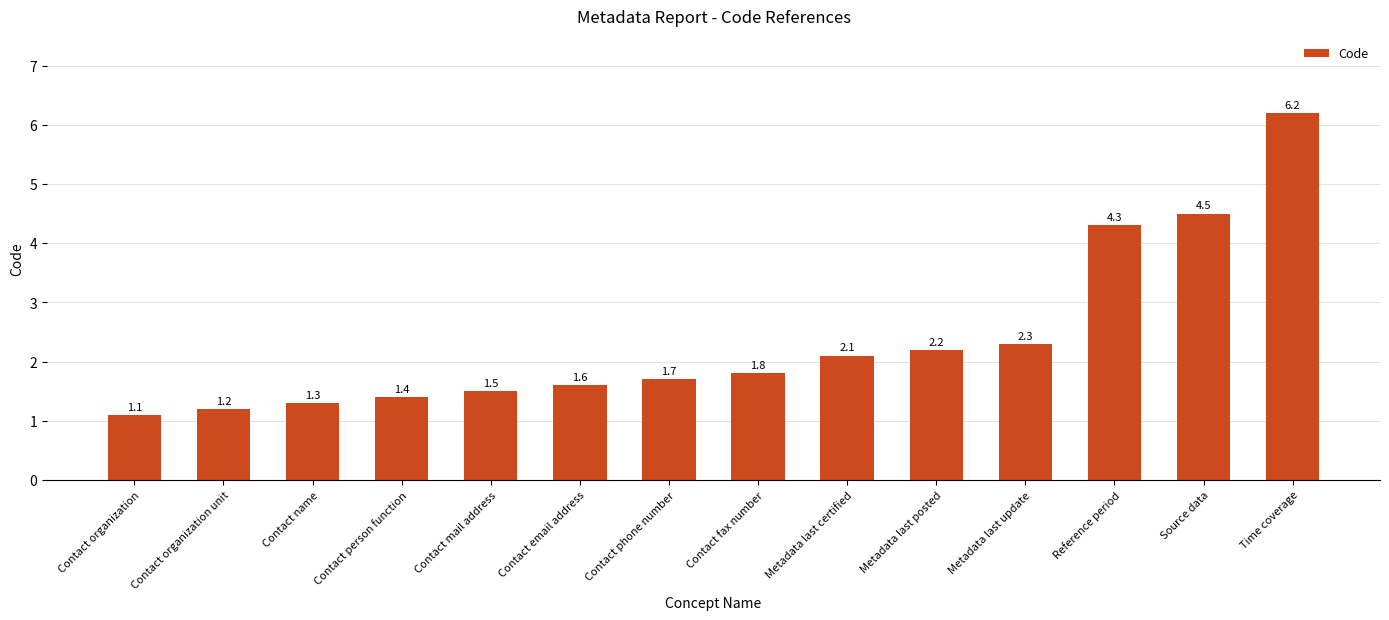

What is the value of the 6th bar from the left?

1.6